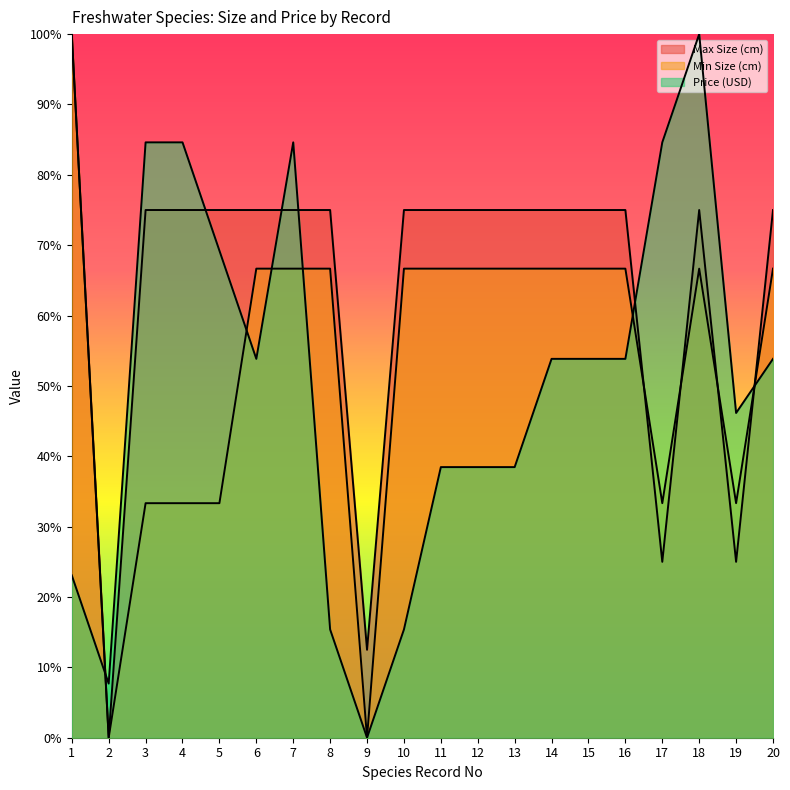

At 16, list the series in order from largest to smallest.

Max Size (cm), Min Size (cm), Price (USD)